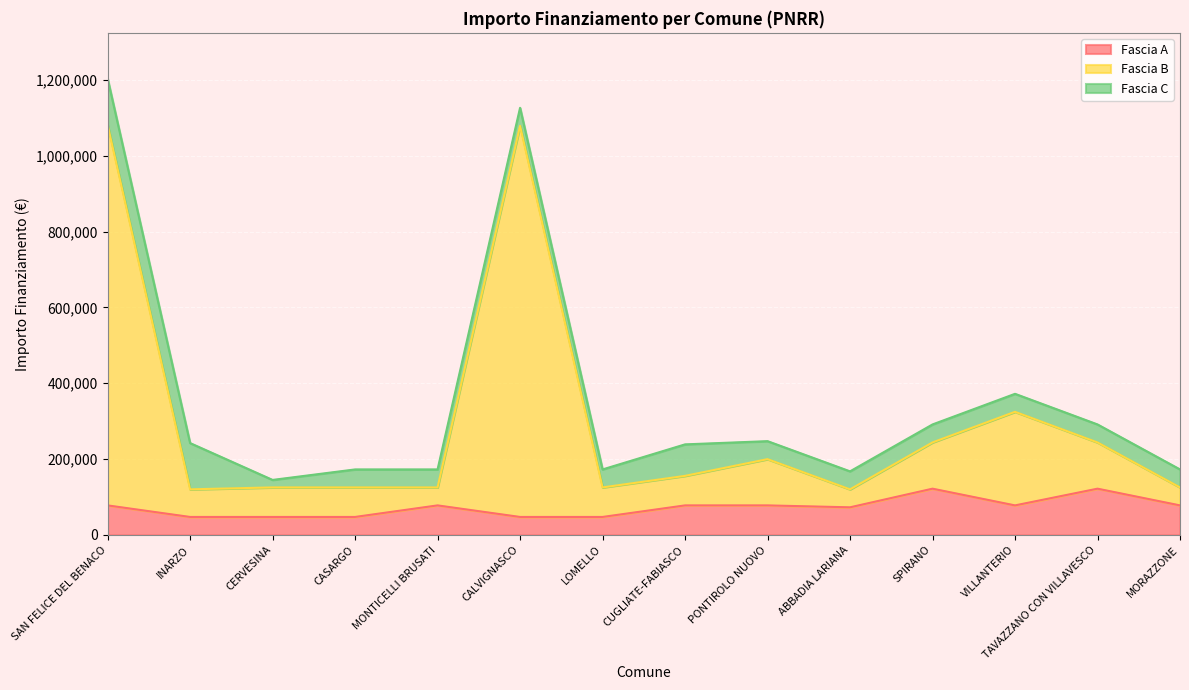

Does the chart display data point markers on the line(s)?

No